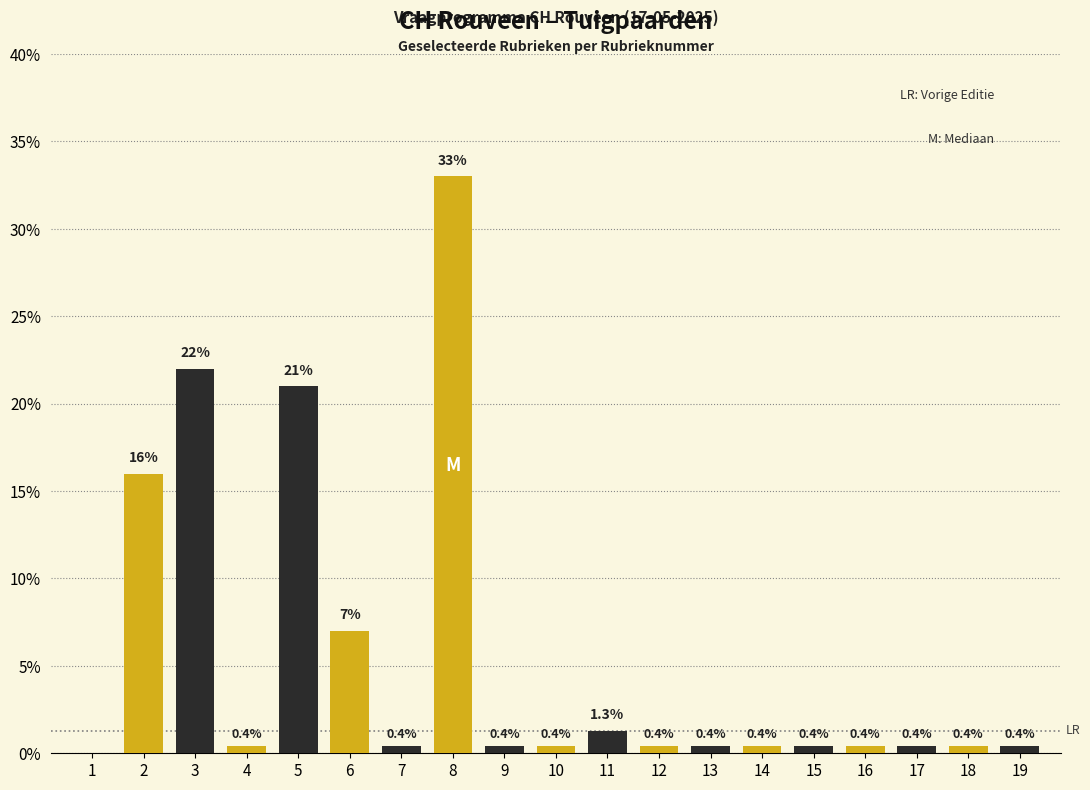

Reading right to left, extract all data points from this chart.

19=0.4	18=0.4	17=0.4	16=0.4	15=0.4	14=0.4	13=0.4	12=0.4	11=1.3	10=0.4	9=0.4	8=33.0	7=0.4	6=7.0	5=21.0	4=0.4	3=22.0	2=16.0	1=0.0